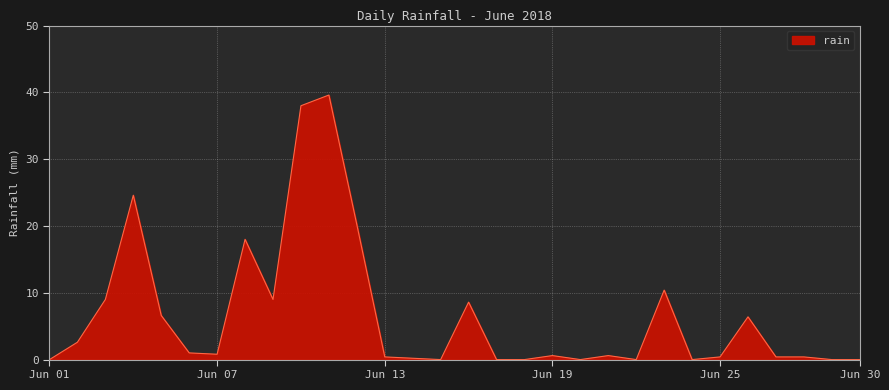

What is the difference between the maximum and minimum values?

39.6